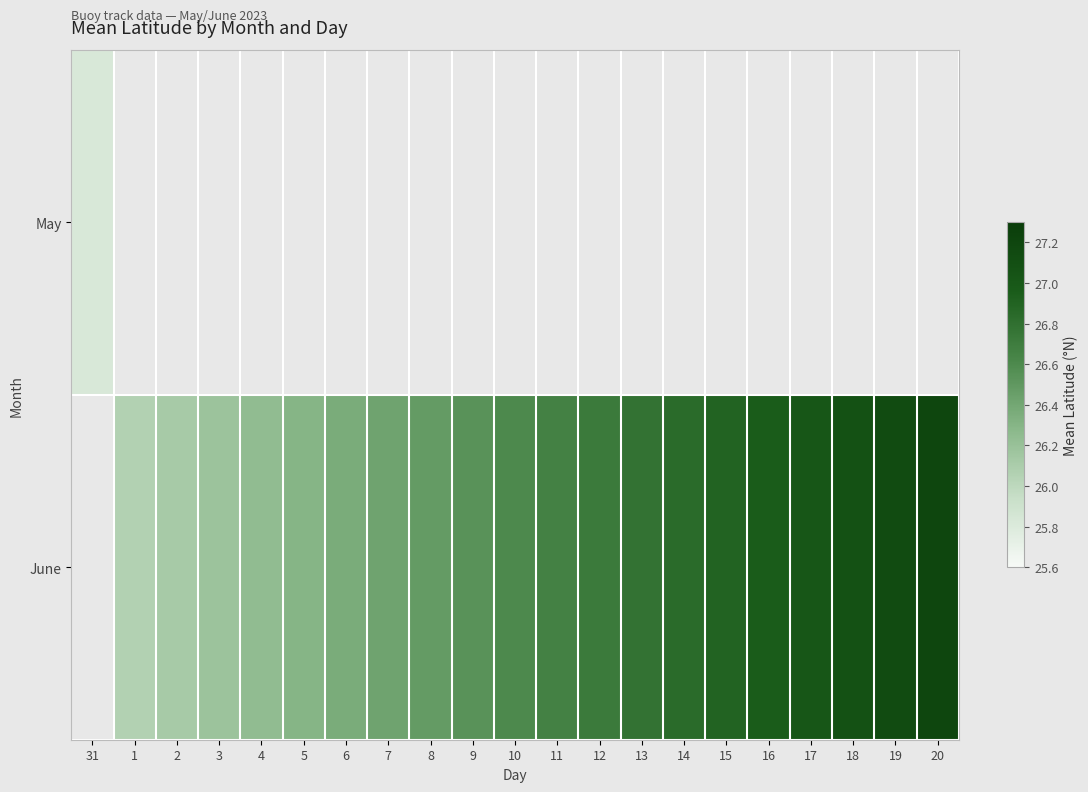

At which label does June first exceed 26?

1